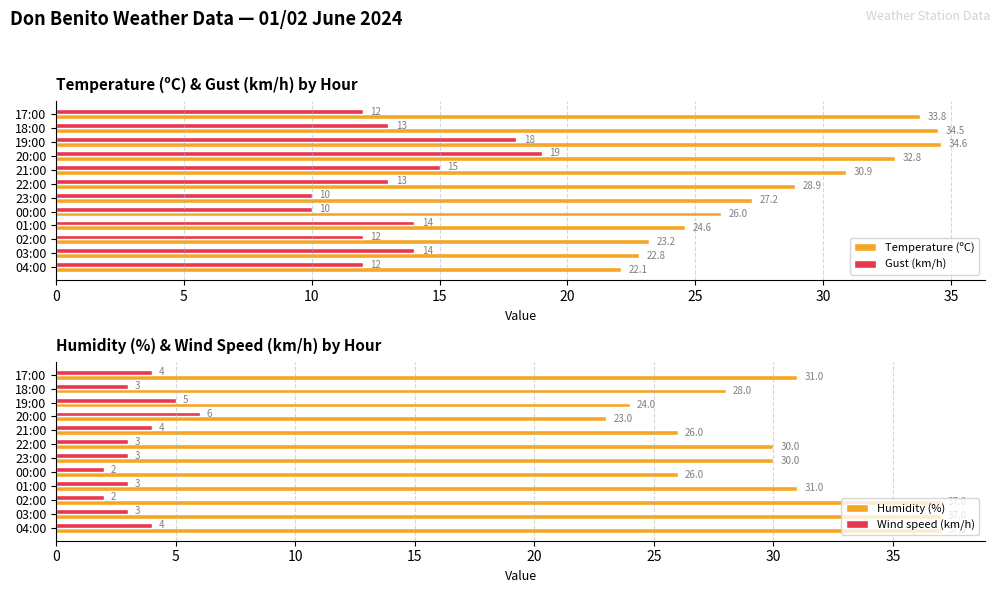

Which series has the largest total across all categories?

Humidity (%)